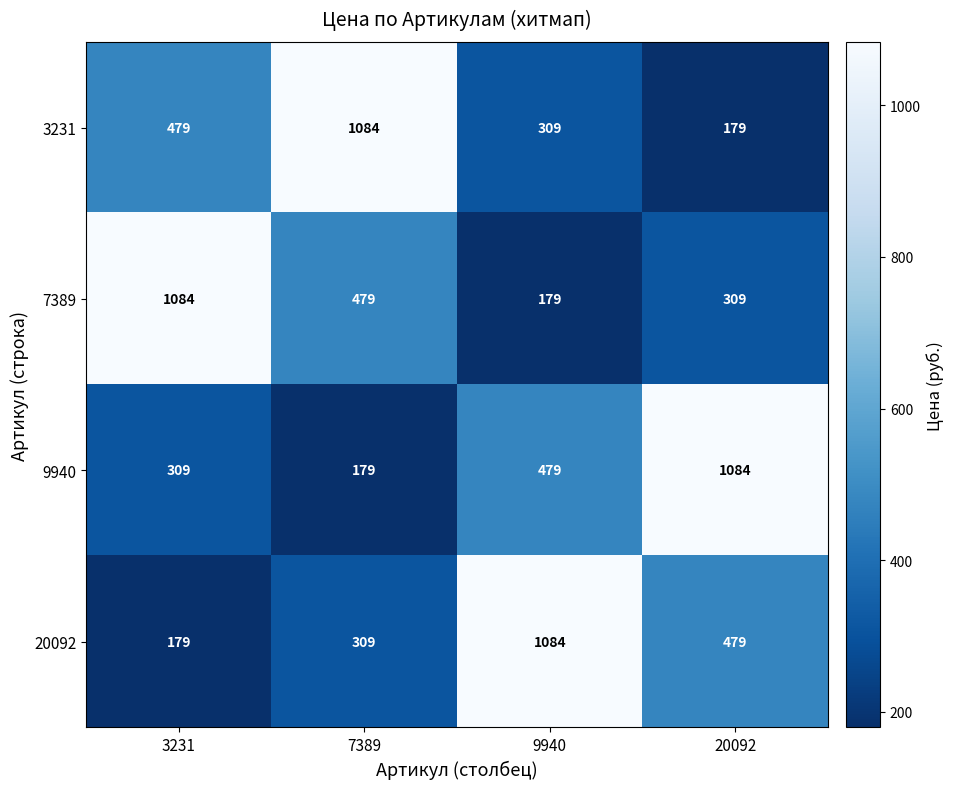

How many data points does each series have?

4